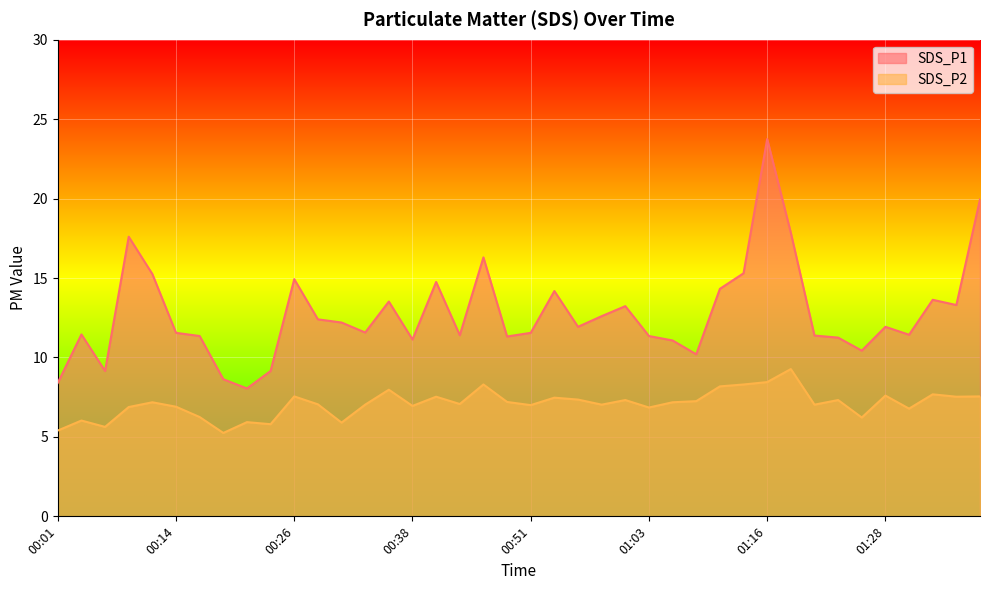

Does the chart display data point markers on the line(s)?

No